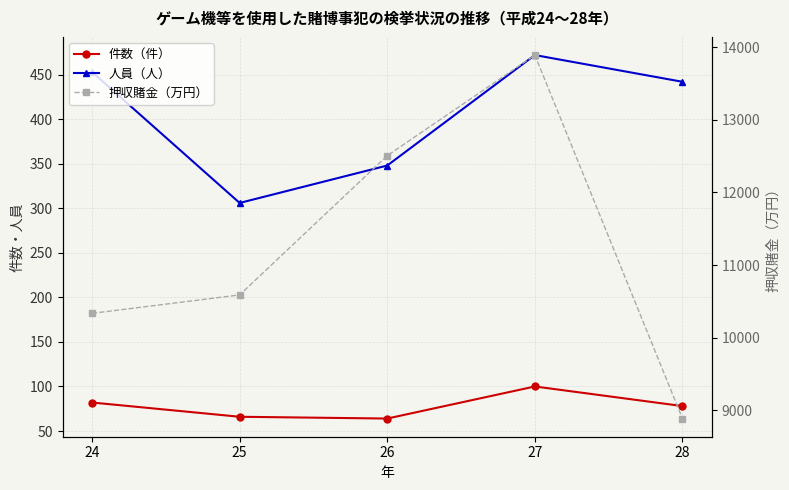

Which series has the widest spread of values?

押収賭金（万円）